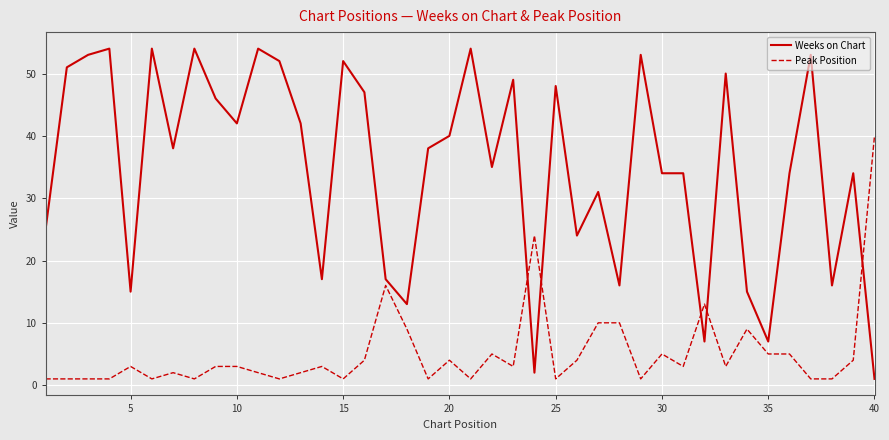

List the series in order of their peak value, highest first.

Weeks on Chart, Peak Position